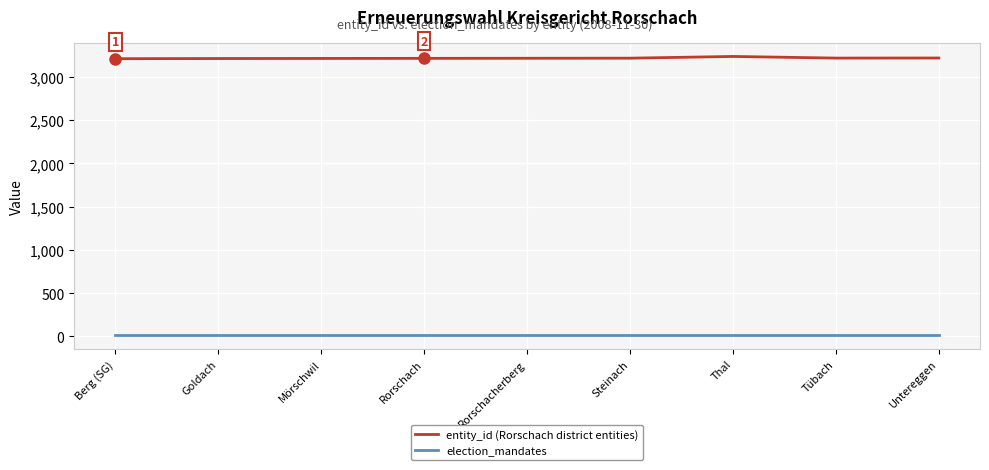

Does the chart have visible grid lines?

Yes